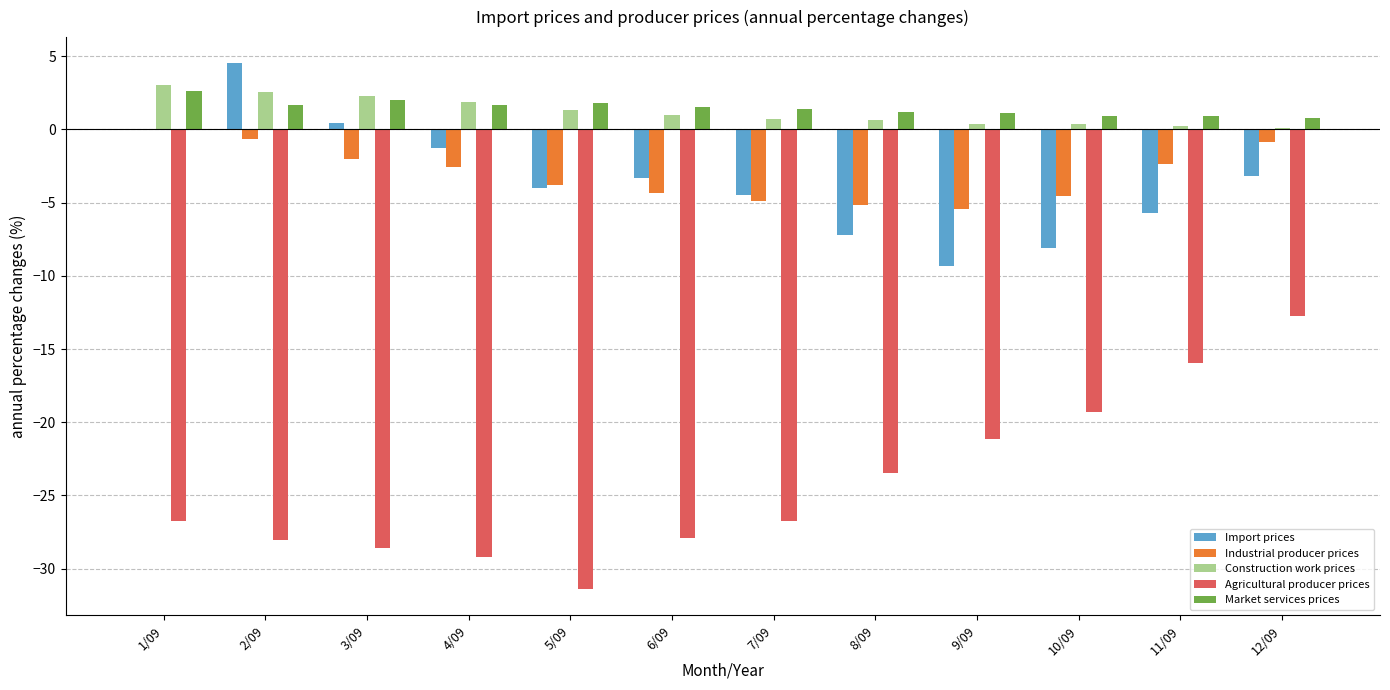

Which series has the largest range (max minus min)?

Agricultural producer prices